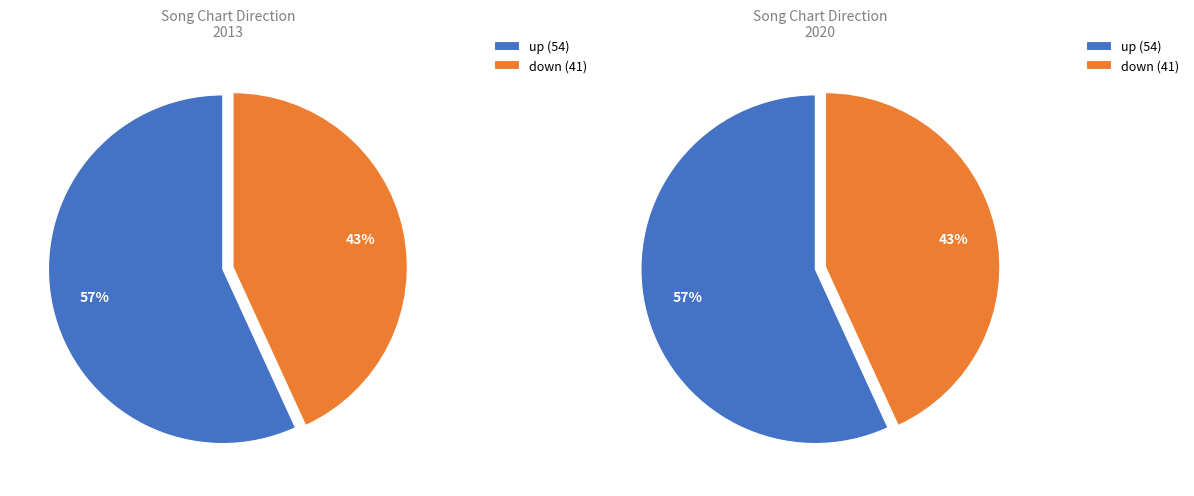

How much of the chart is everything except up?

43.2%